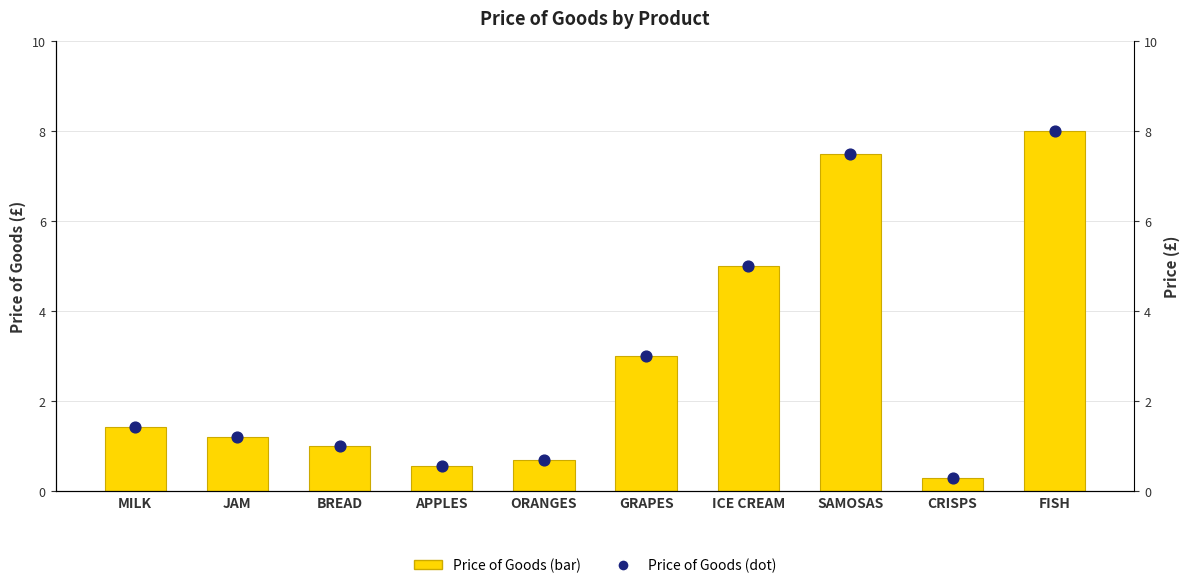

Which series reaches the minimum Y coordinate?

Price of Goods